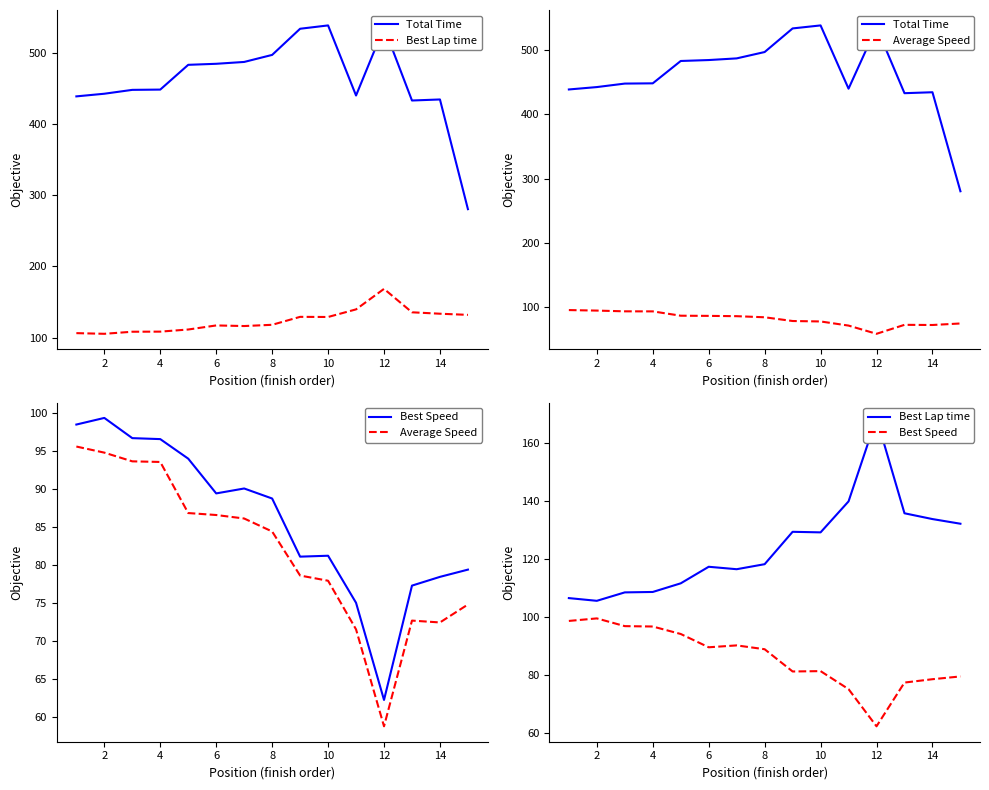

How many interior local valleys does the Best Lap time series have?

3